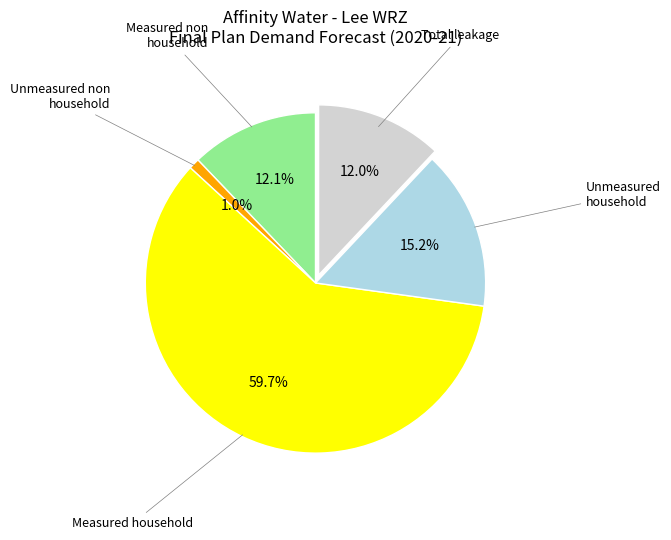

How many slices are in this pie chart?

5